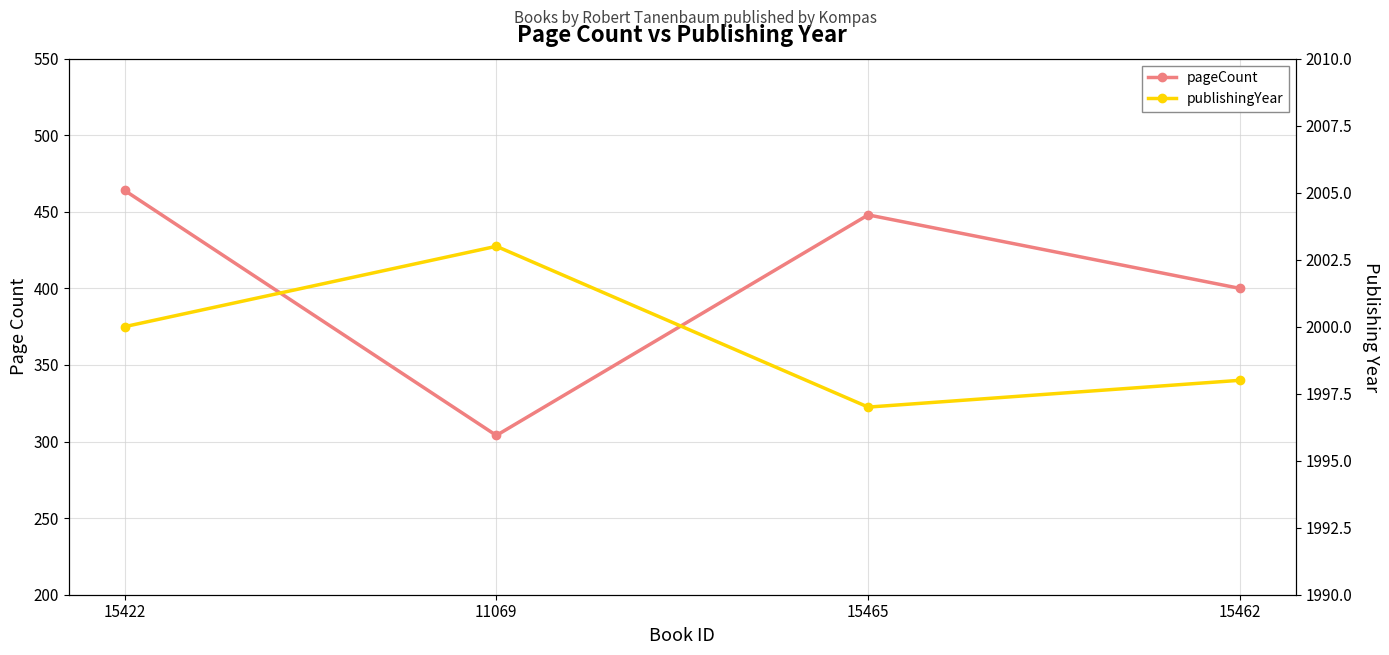

Does the chart have visible grid lines?

Yes